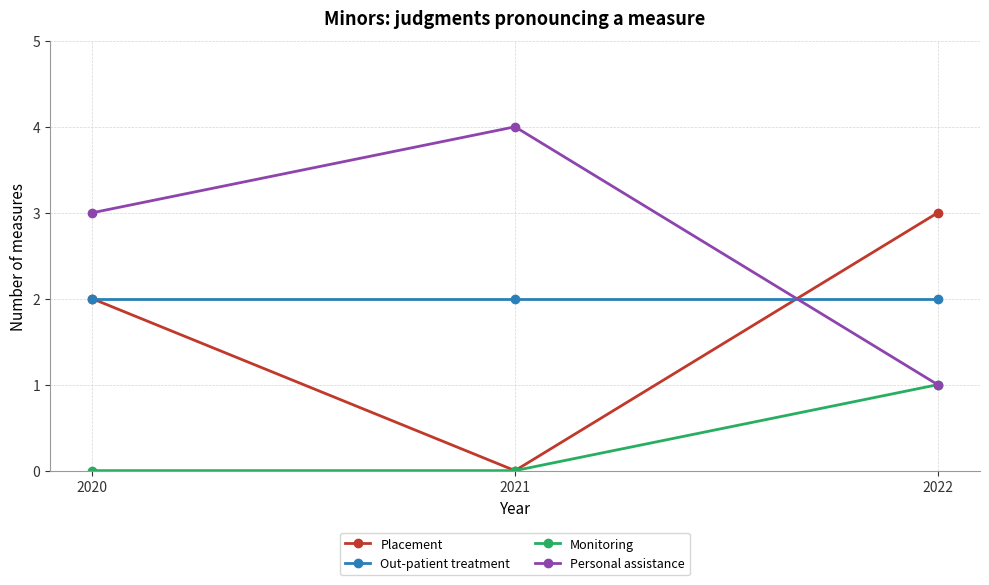

What is the total value across all series at 2022?

7